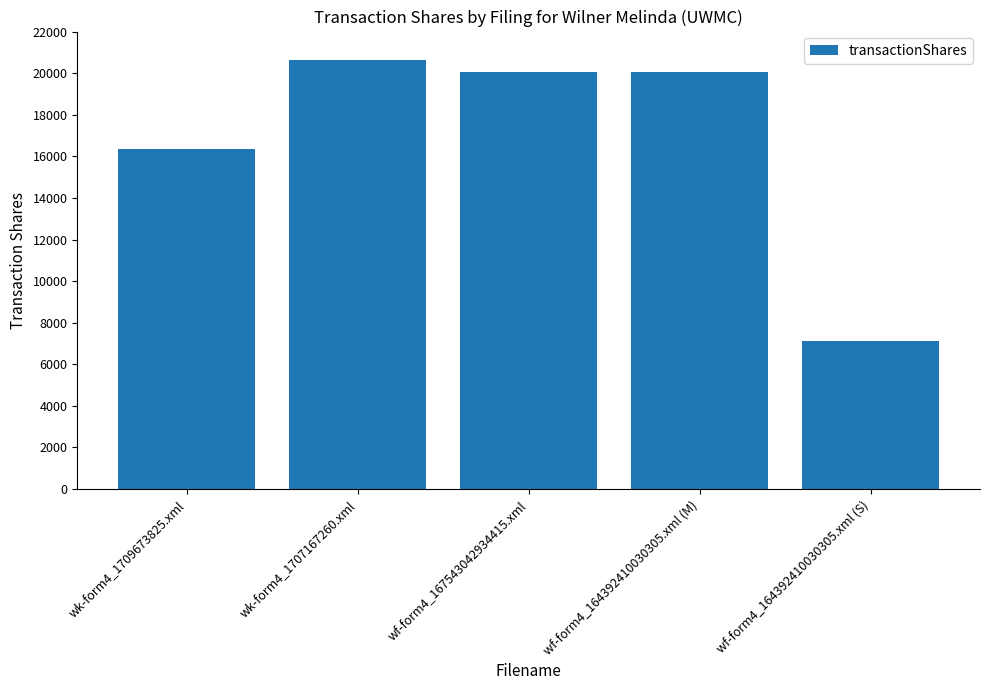

Where is the data nearest to the value 13895?

wk-form4_1709673825.xml